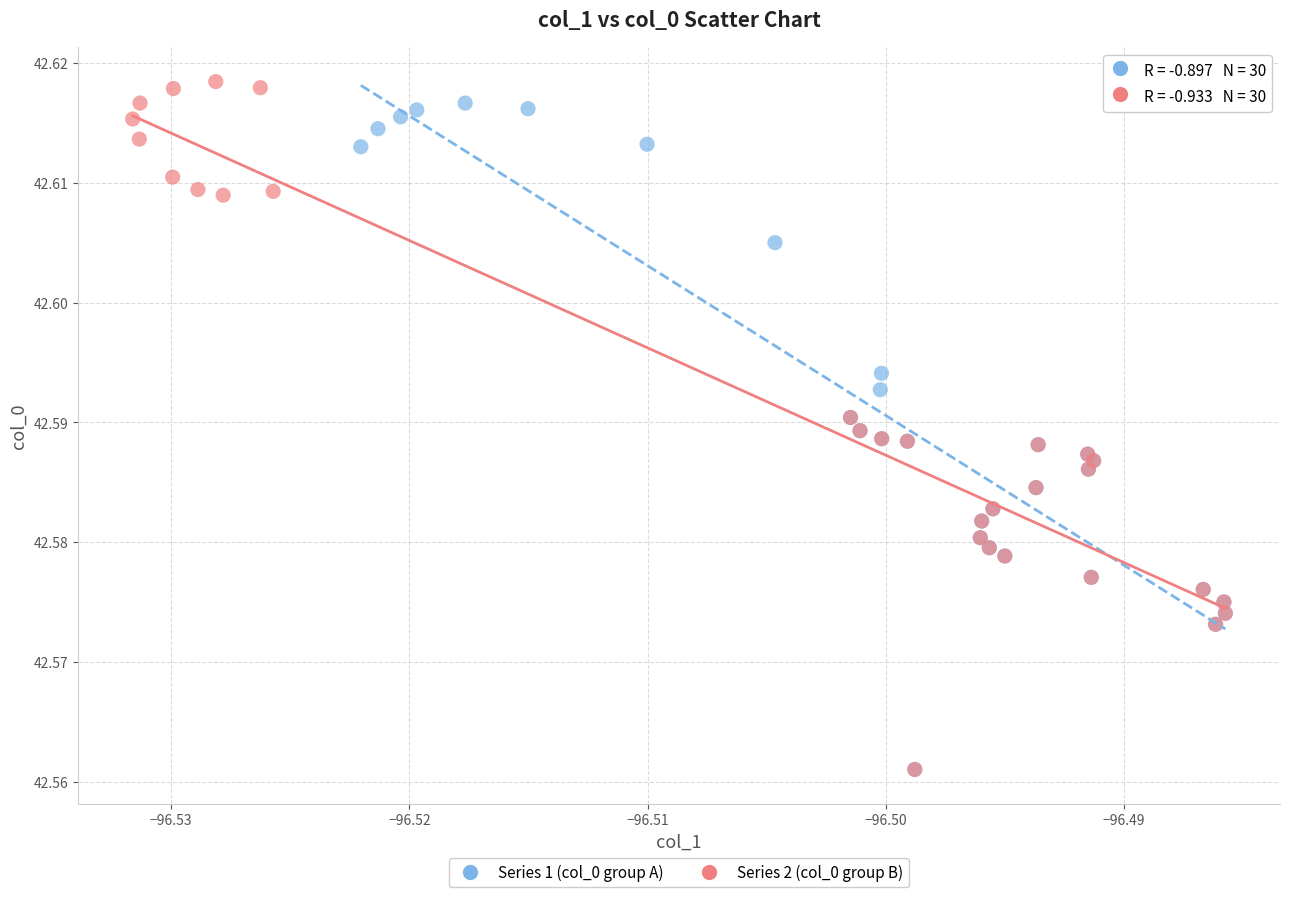

Which series has the widest spread of Y values?

Series 2 (col_0 group B)